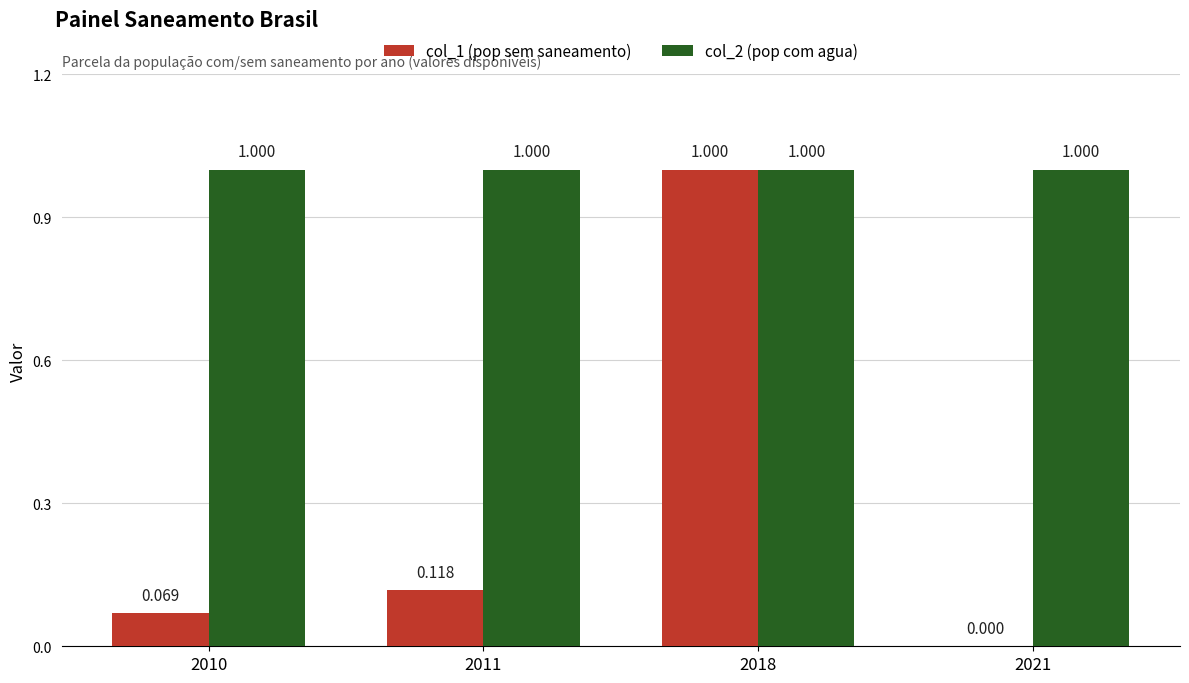

Is the value of col_1 (pop sem saneamento) at 2010 greater than the value of col_2 (pop com agua) at 2021?

No